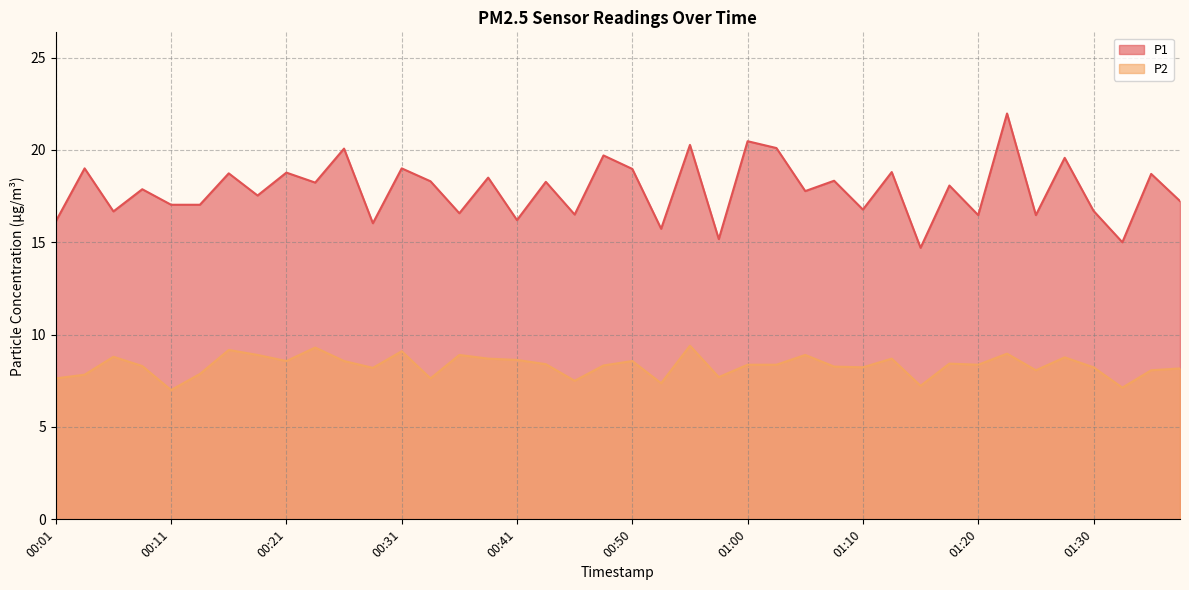

What is the difference between the maximum and minimum values in the P2 series?

2.4